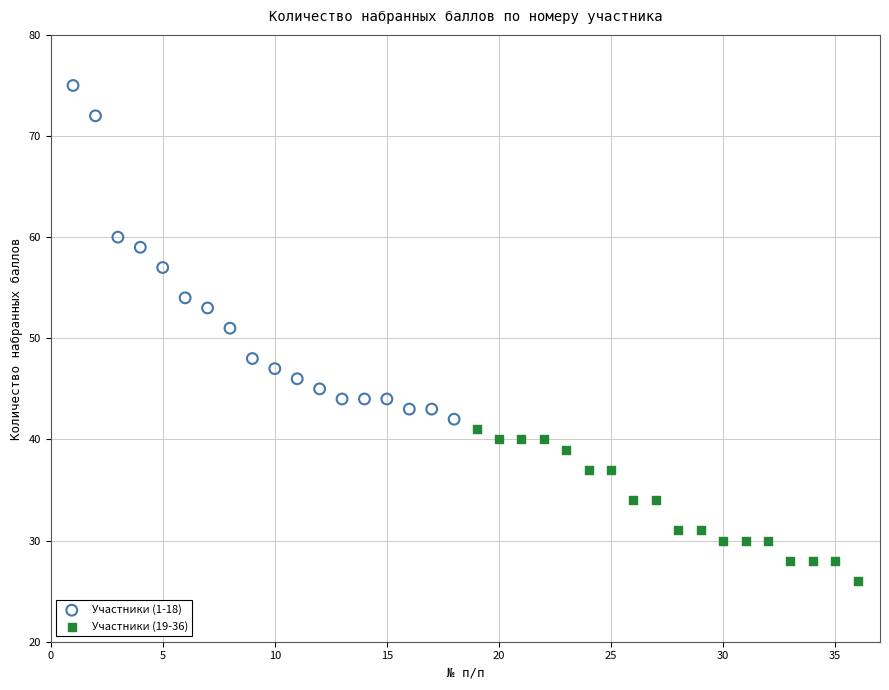

What are all the series names shown in the legend?

Участники (1-18), Участники (19-36)